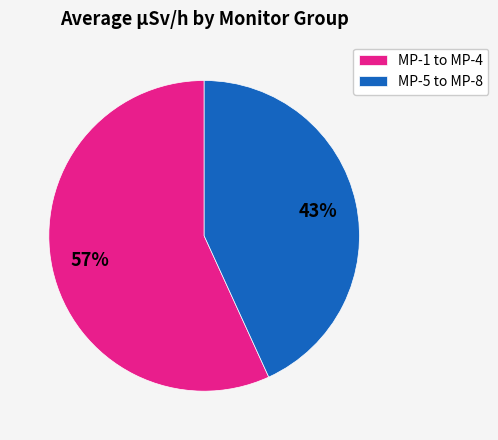

What percentage is the MP-5 to MP-8 slice, to the nearest percent?

43%